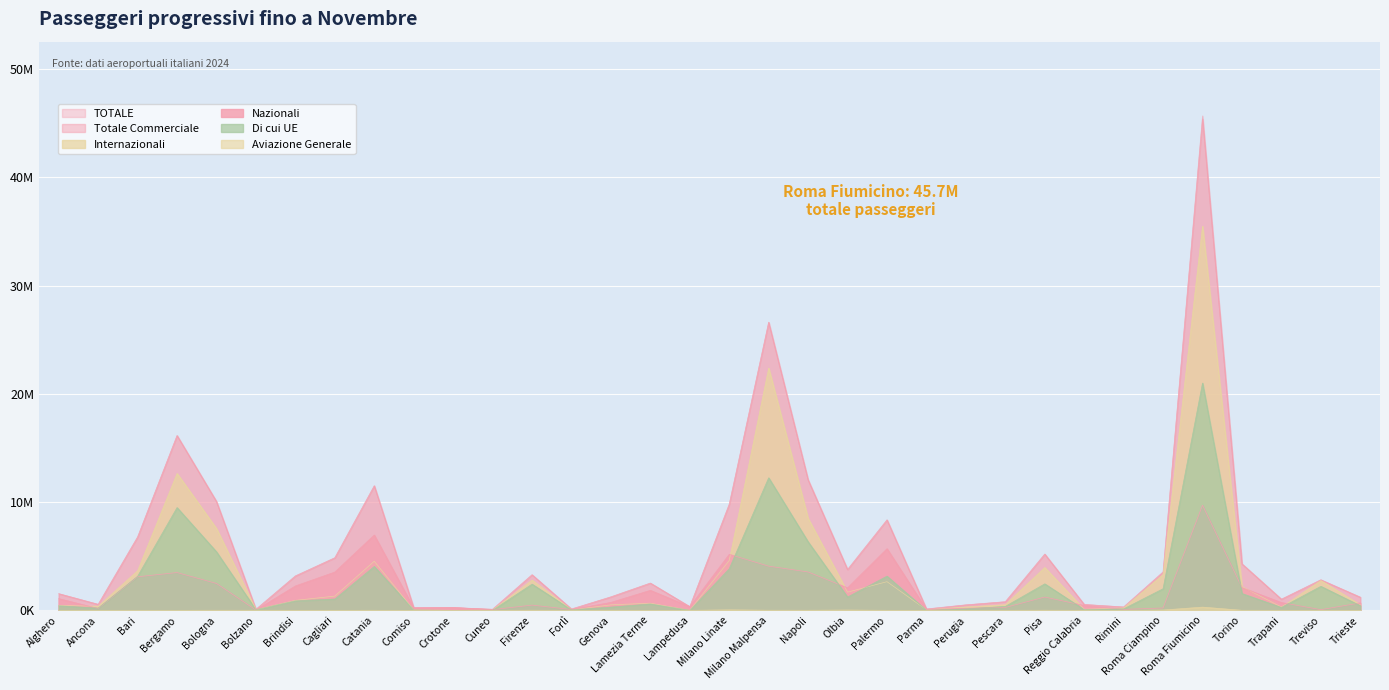

Count the number of data series in this chart.

6